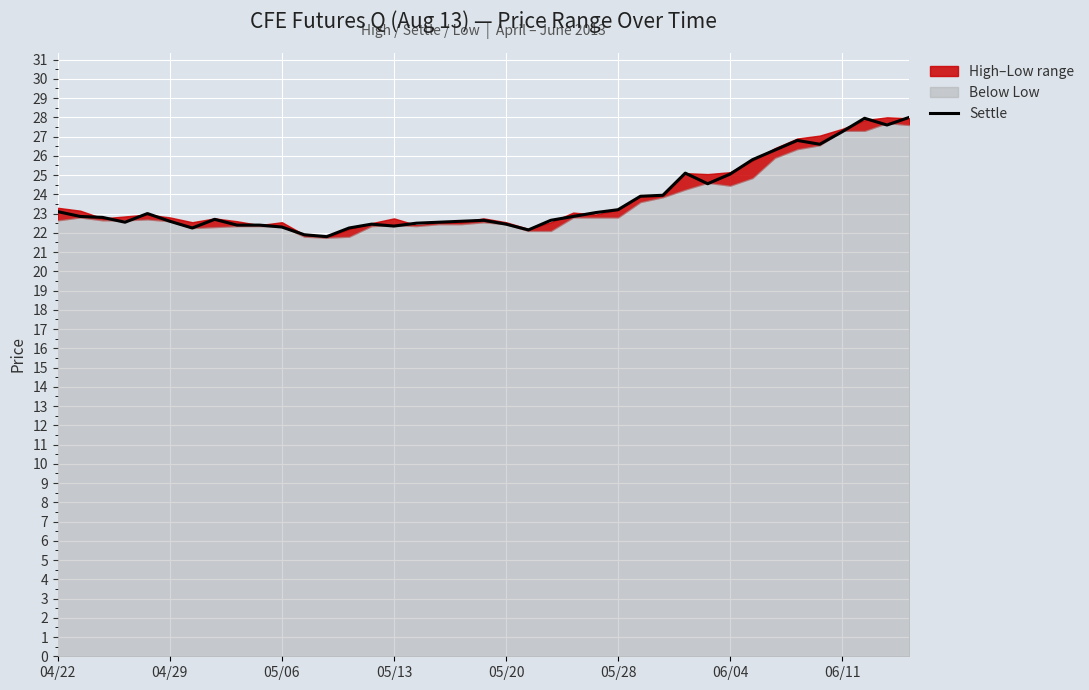

What is the minimum value for Settle?

21.8